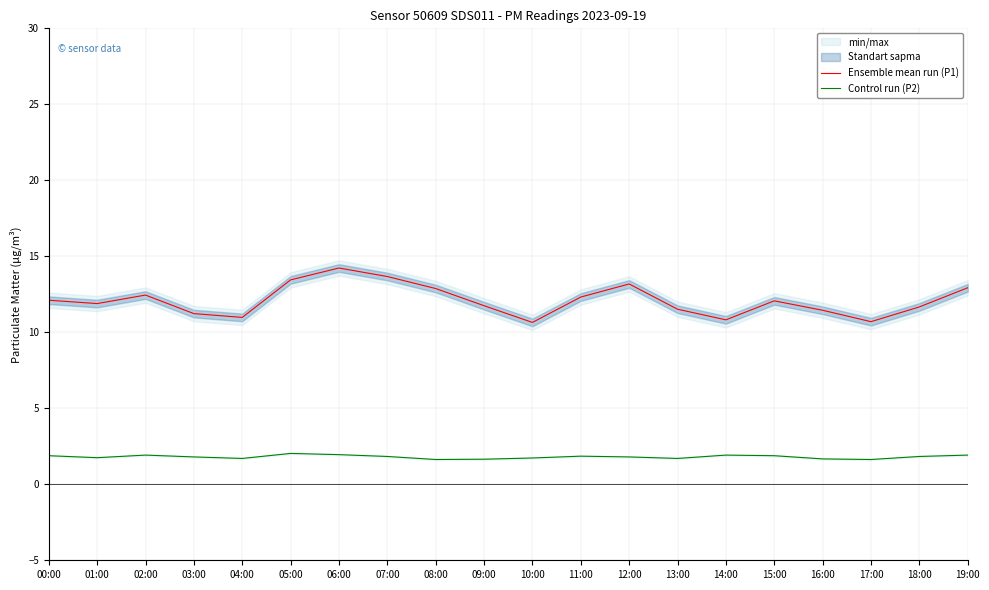

True or false: Ensemble mean run (P1) has more than 2 points higher than both neighbors.

True